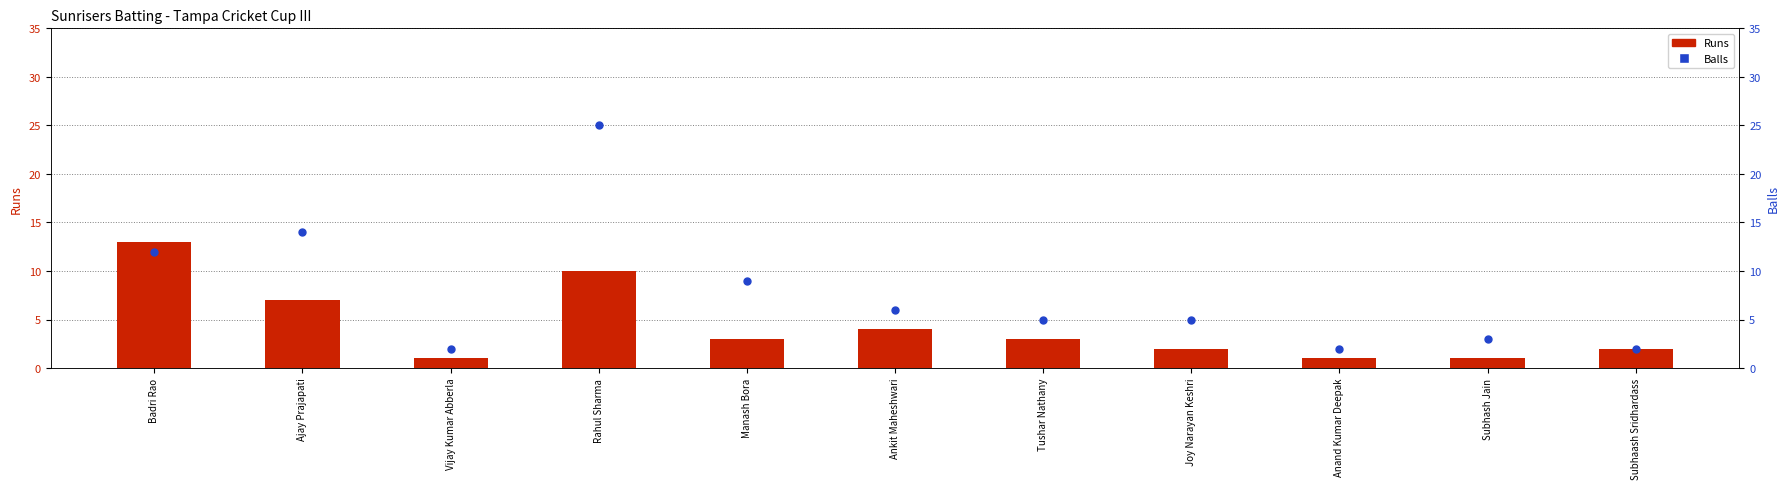

Which series contains the highest Y value?

Balls